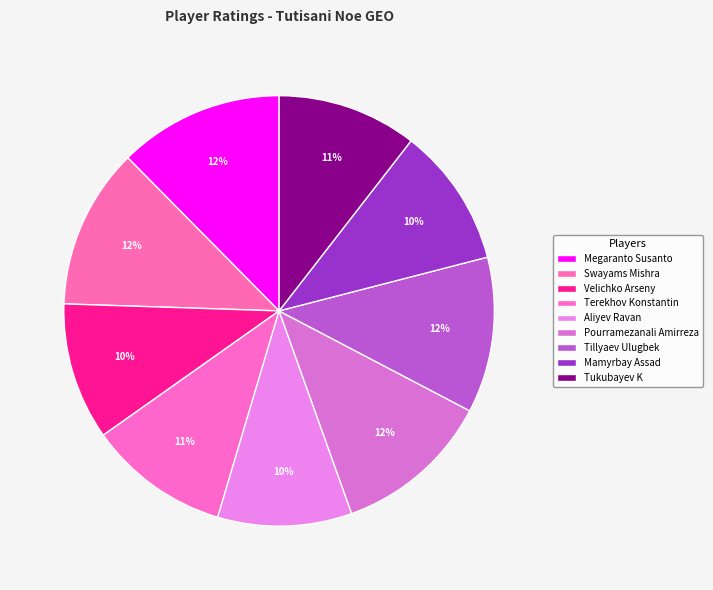

Count the number of slices in the pie.

9